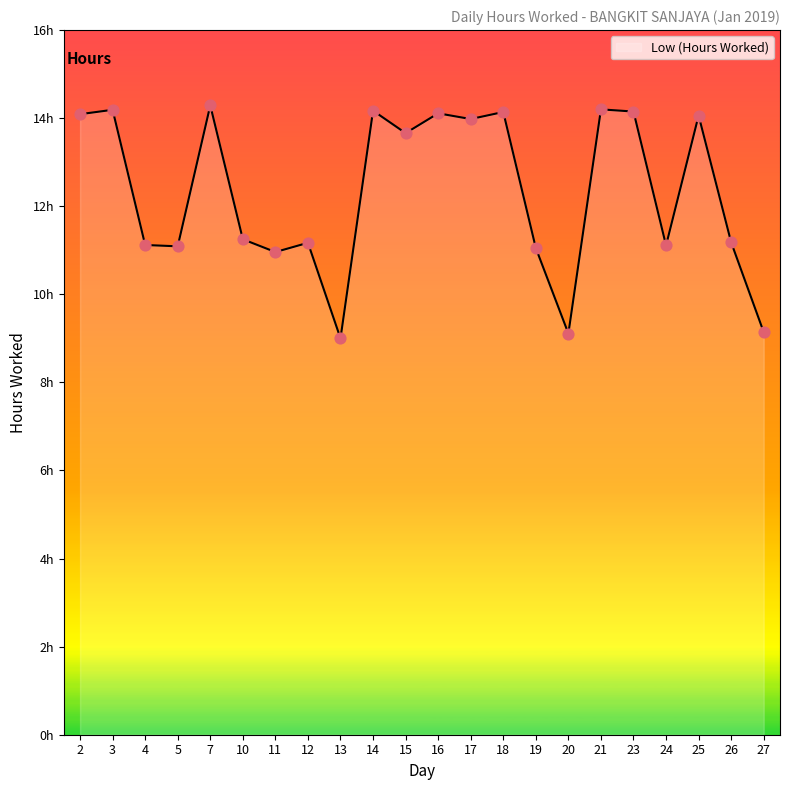

Which has a higher value, 21 or 2?

21